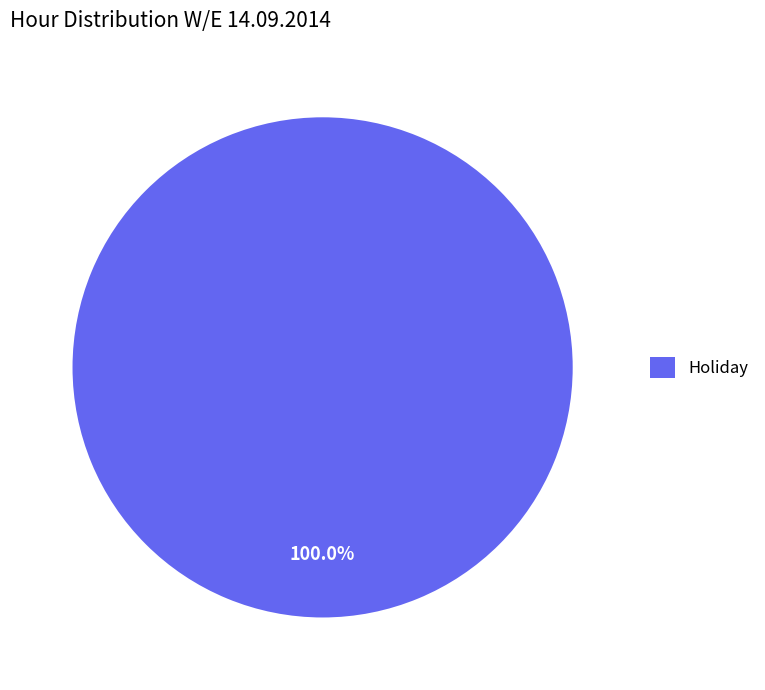

Does Holiday represent more than half of the total?

Yes